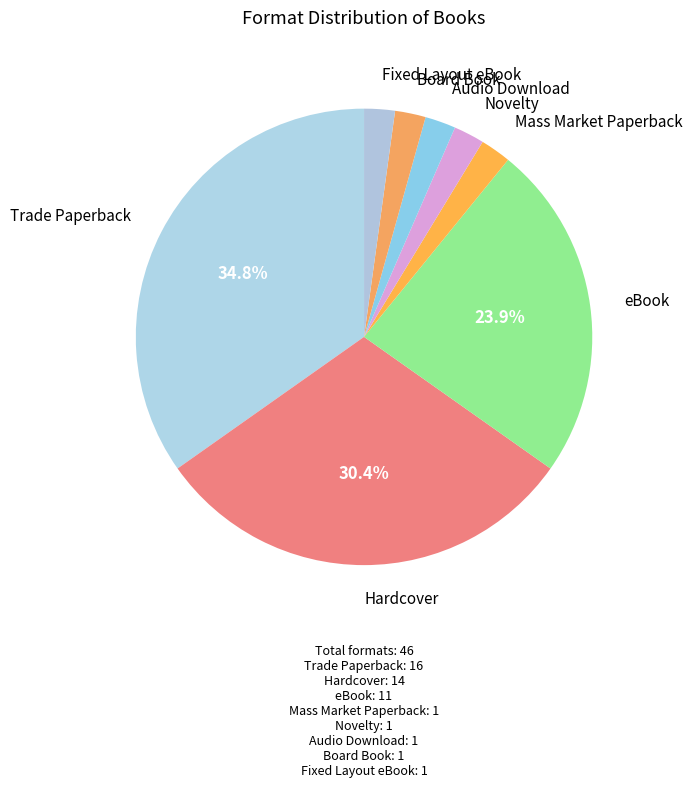

How many segments does this pie chart have?

8